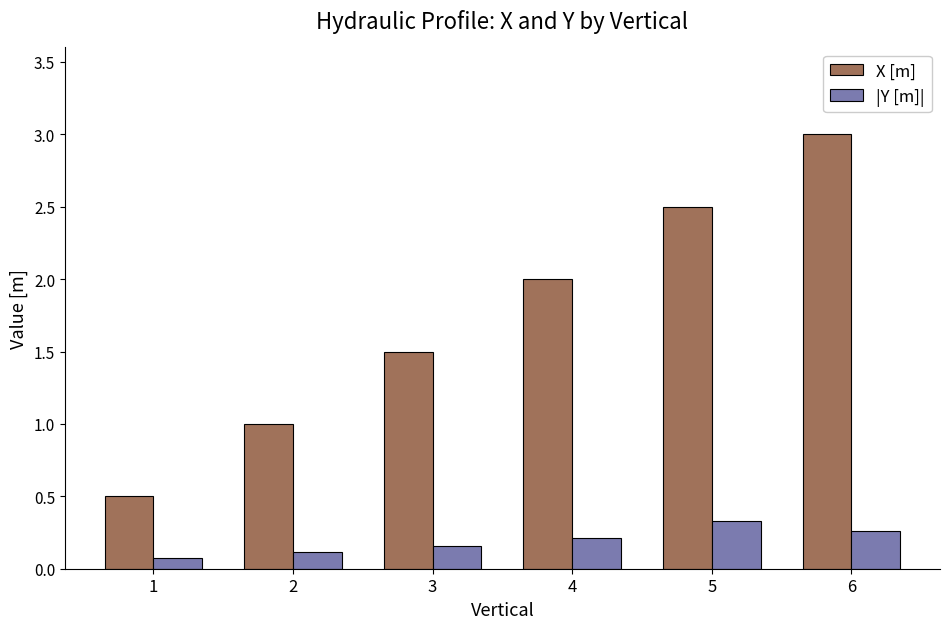

List the labels in order of |Y [m]| value, smallest first.

1, 2, 3, 4, 6, 5